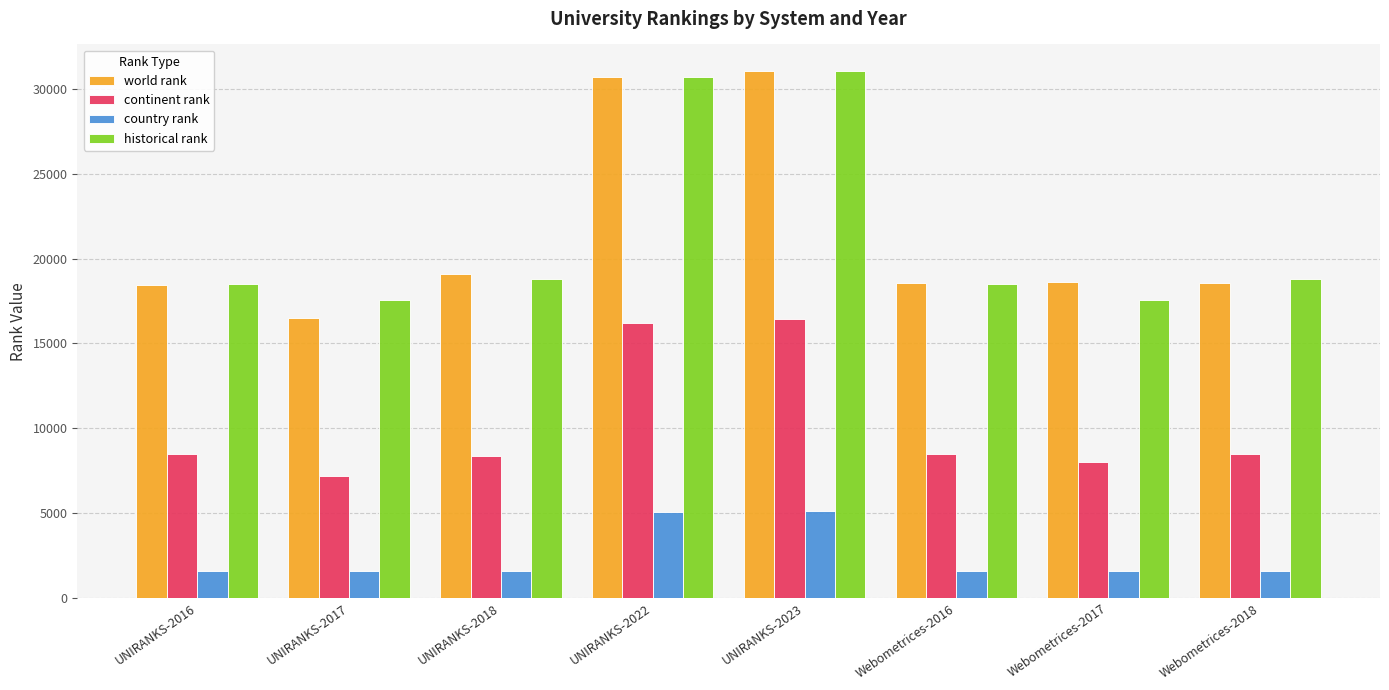

What is the total value across all series at UNIRANKS-2022?

82634.0